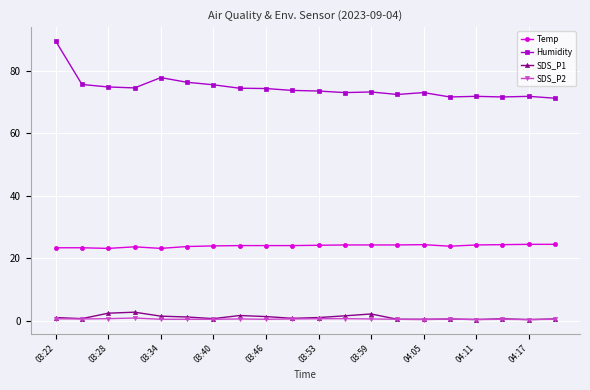

Which series has the widest spread of values?

Humidity